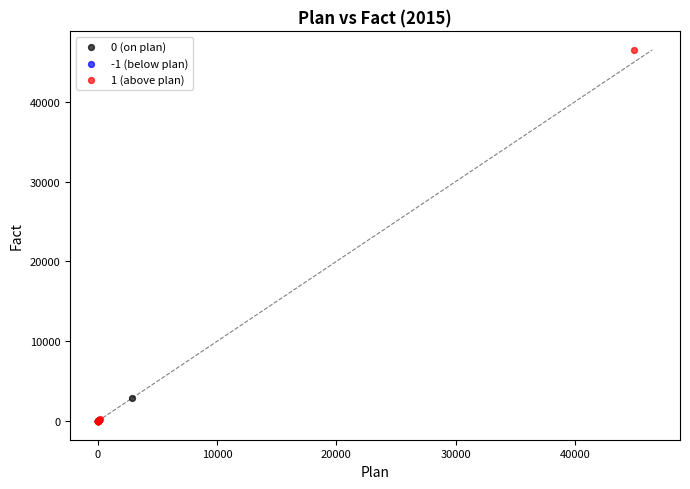

Which series has the widest spread of Y values?

1 (above plan)